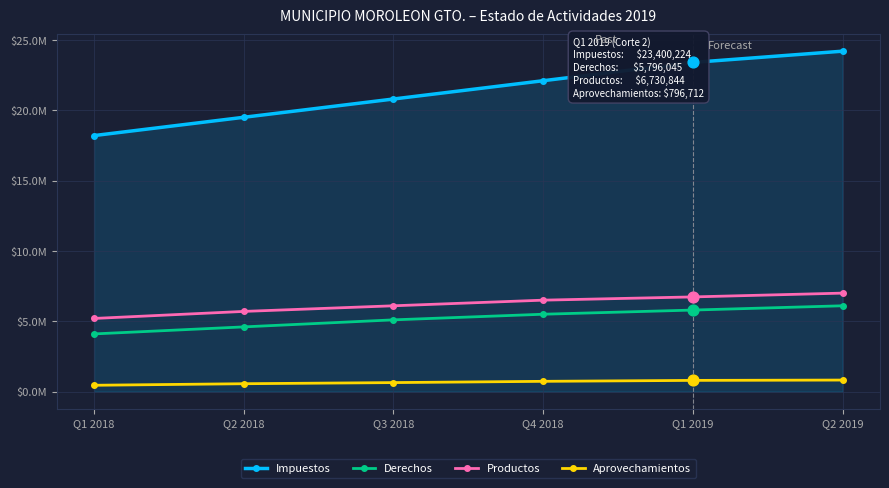

What are all the series names shown in the legend?

Impuestos, Derechos, Productos, Aprovechamientos